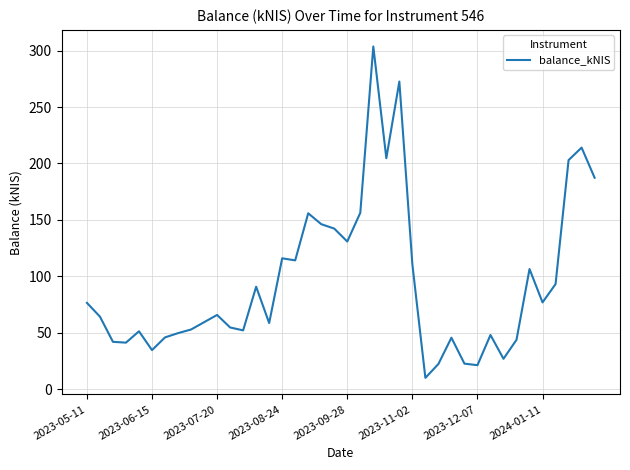

What is the smallest value displayed?

10.1